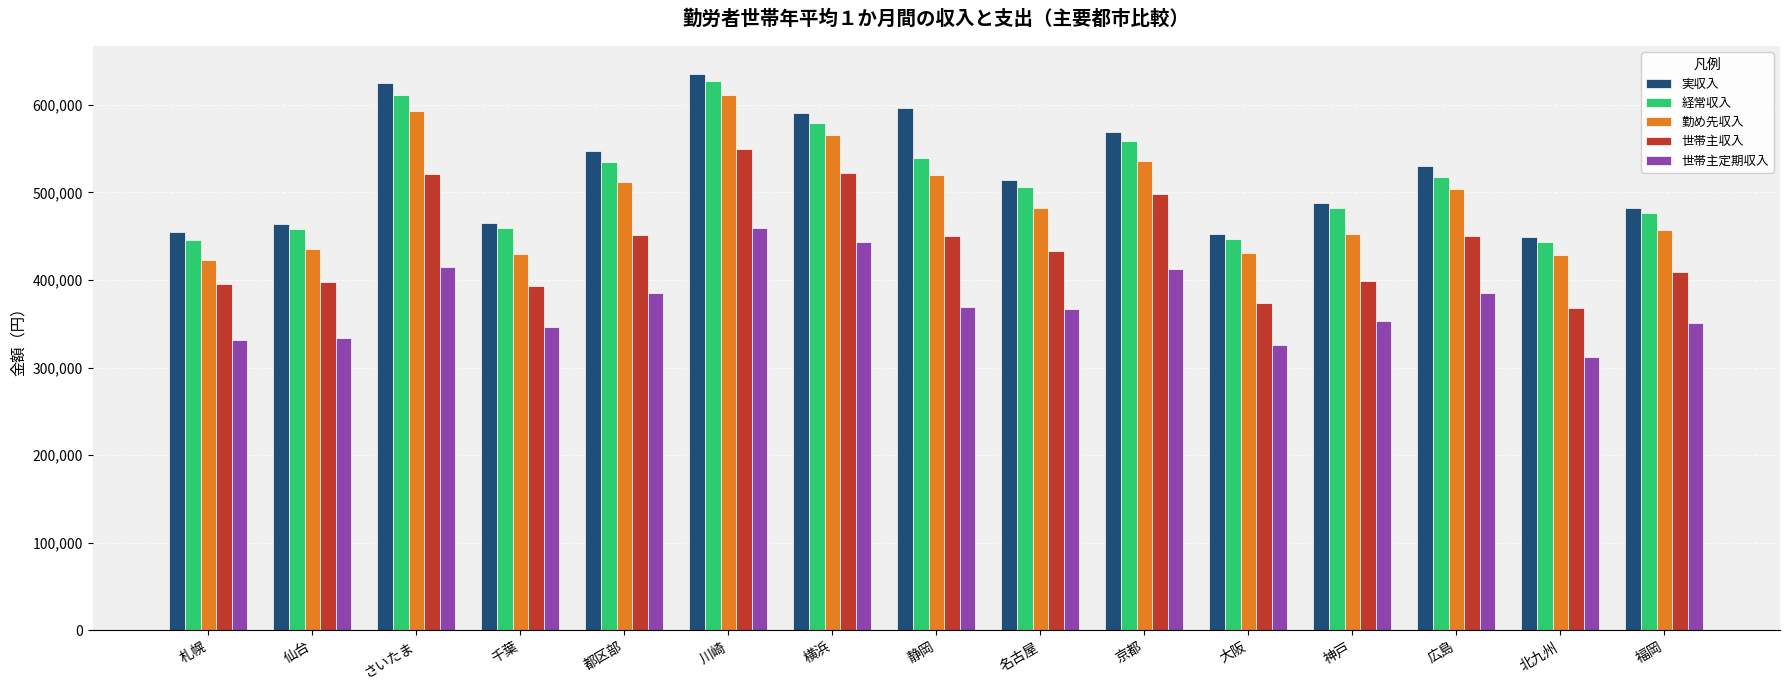

Rank the series by their maximum value, from highest to lowest.

実収入, 経常収入, 勤め先収入, 世帯主収入, 世帯主定期収入